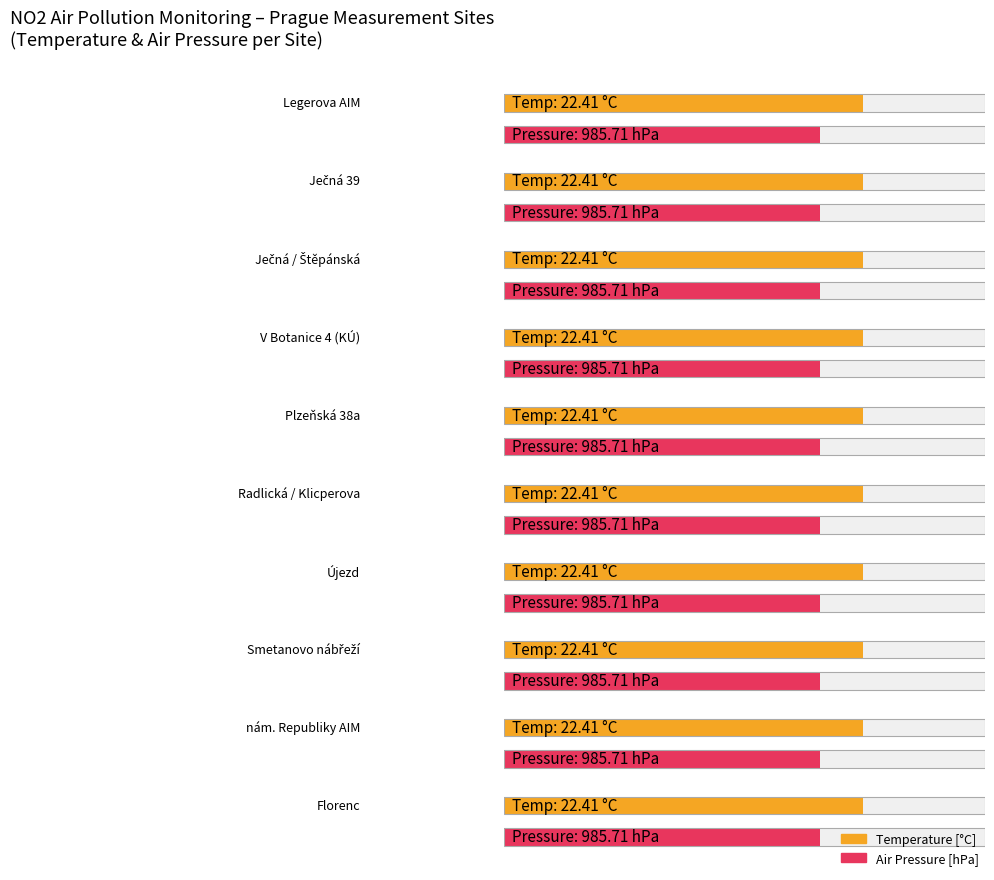

Is it true that temp equals 22.4 at 10?

True